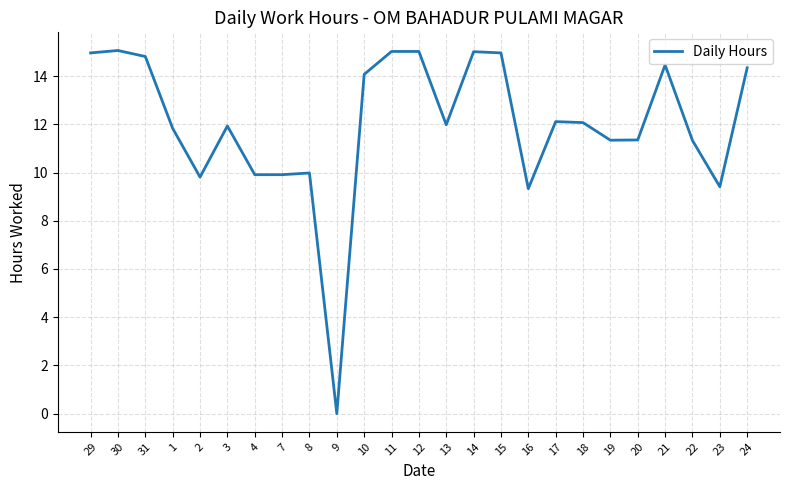

The value at 14 is 15.0. True or false?

True